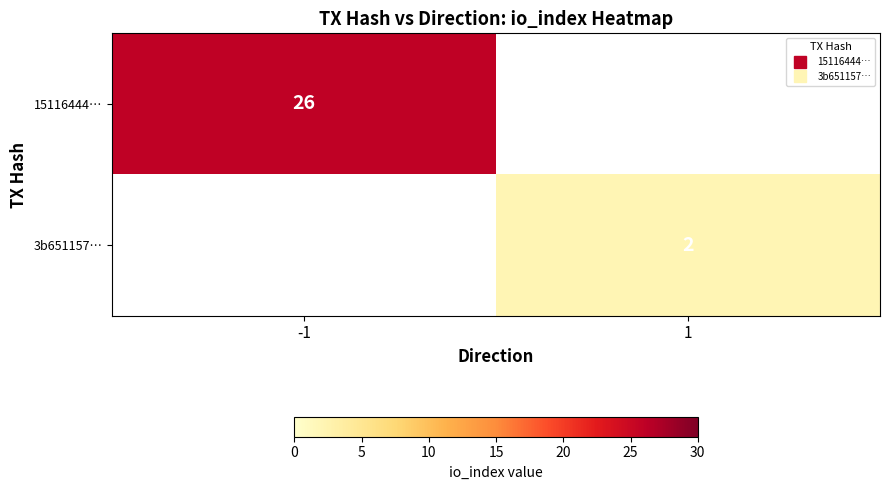

Count the number of data series in this chart.

2